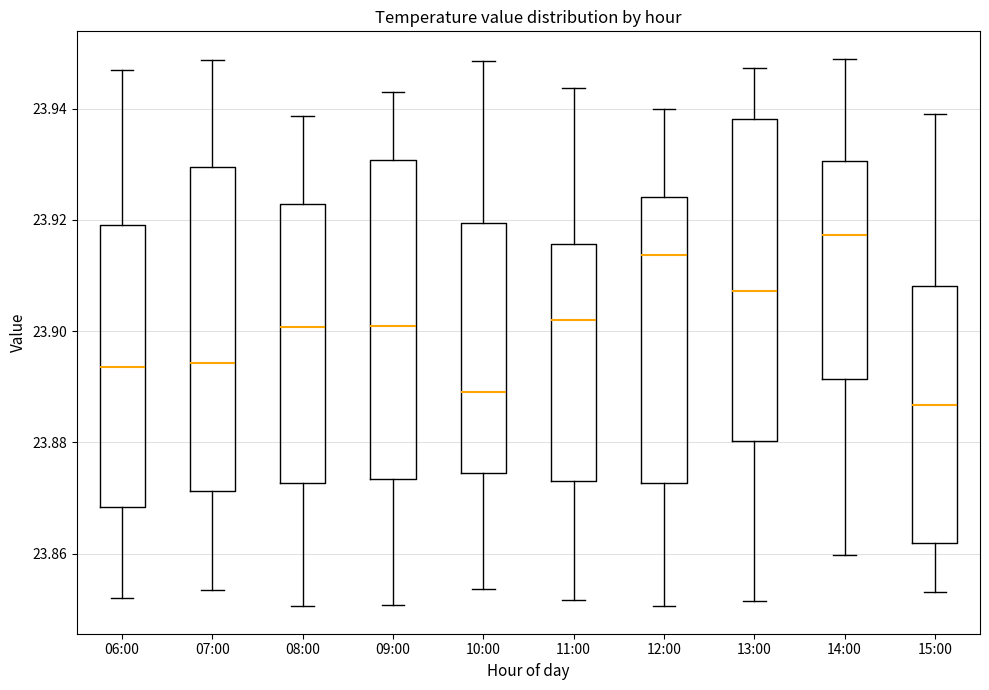

Reading left to right, read every box against the y-axis: the position of its median line, the range the box covers, and the ends of its whiskers. The values are not printed on the chart, so give them approximately, as read against the axis.

06:00: median 23.894, box 23.868 to 23.920, whiskers 23.852 to 23.946
07:00: median 23.894, box 23.872 to 23.930, whiskers 23.854 to 23.948
08:00: median 23.900, box 23.872 to 23.922, whiskers 23.850 to 23.938
09:00: median 23.900, box 23.874 to 23.930, whiskers 23.850 to 23.942
10:00: median 23.890, box 23.874 to 23.920, whiskers 23.854 to 23.948
11:00: median 23.902, box 23.874 to 23.916, whiskers 23.852 to 23.944
12:00: median 23.914, box 23.872 to 23.924, whiskers 23.850 to 23.940
13:00: median 23.908, box 23.880 to 23.938, whiskers 23.852 to 23.948
14:00: median 23.918, box 23.892 to 23.930, whiskers 23.860 to 23.950
15:00: median 23.886, box 23.862 to 23.908, whiskers 23.854 to 23.940